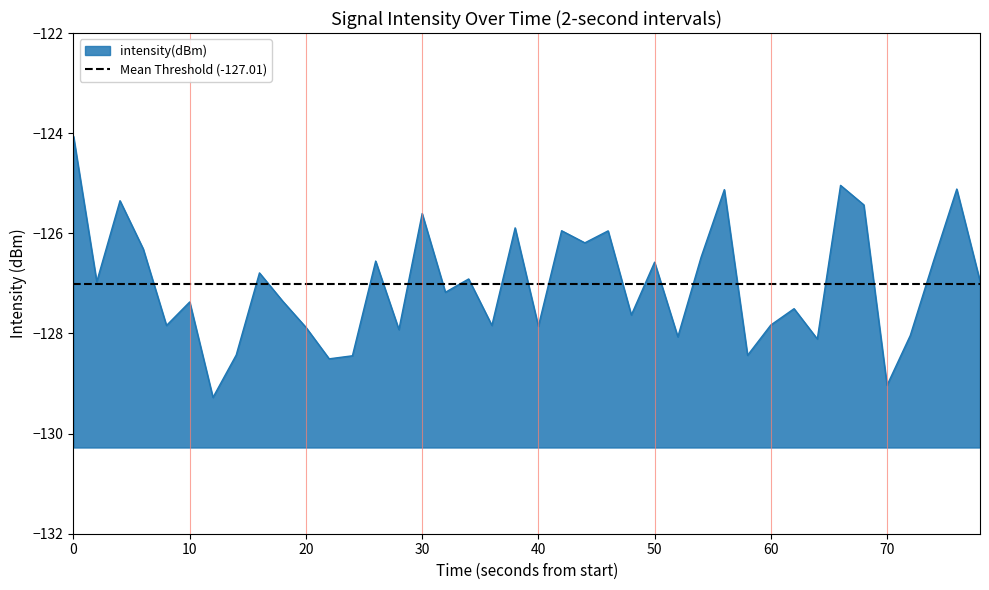

What is the sum of all values?

-5080.4